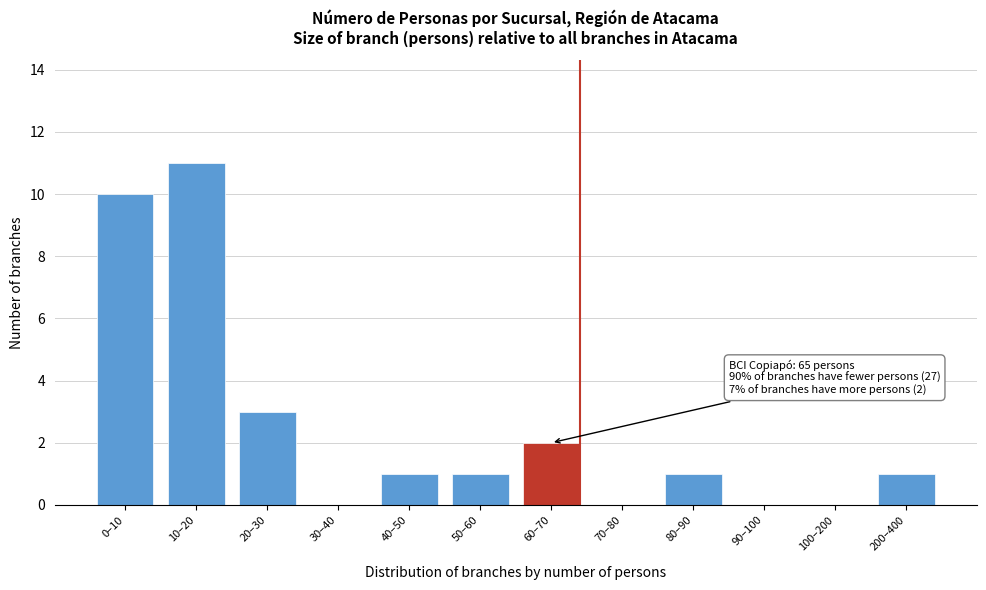

Reading left to right, extract all data points from this chart.

0–10=10	10–20=11	20–30=3	30–40=0	40–50=1	50–60=1	60–70=2	70–80=0	80–90=1	90–100=0	100–200=0	200–400=1